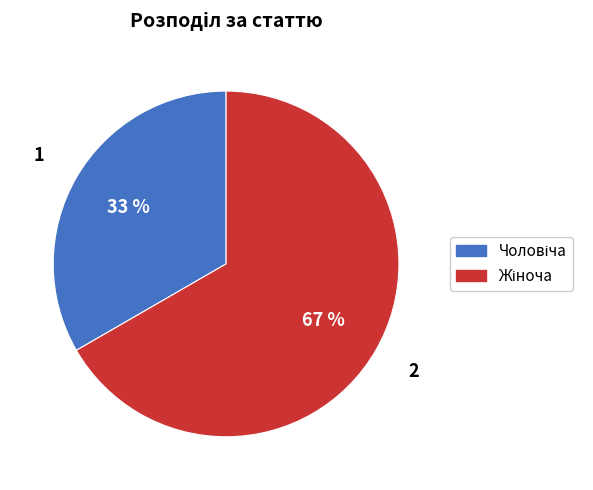

Is there any slice that represents more than half of the pie?

Yes